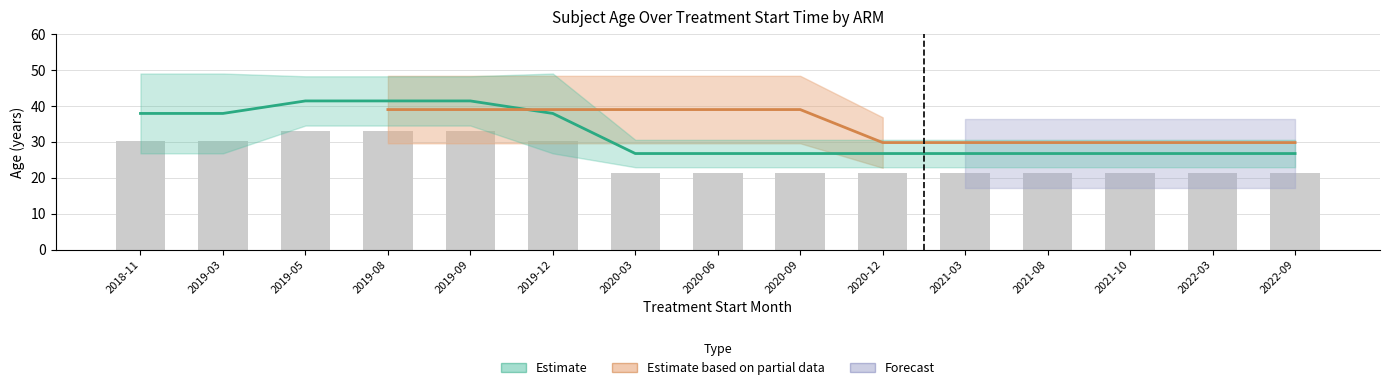

What is the label of the 7th bar from the left?

2020-03